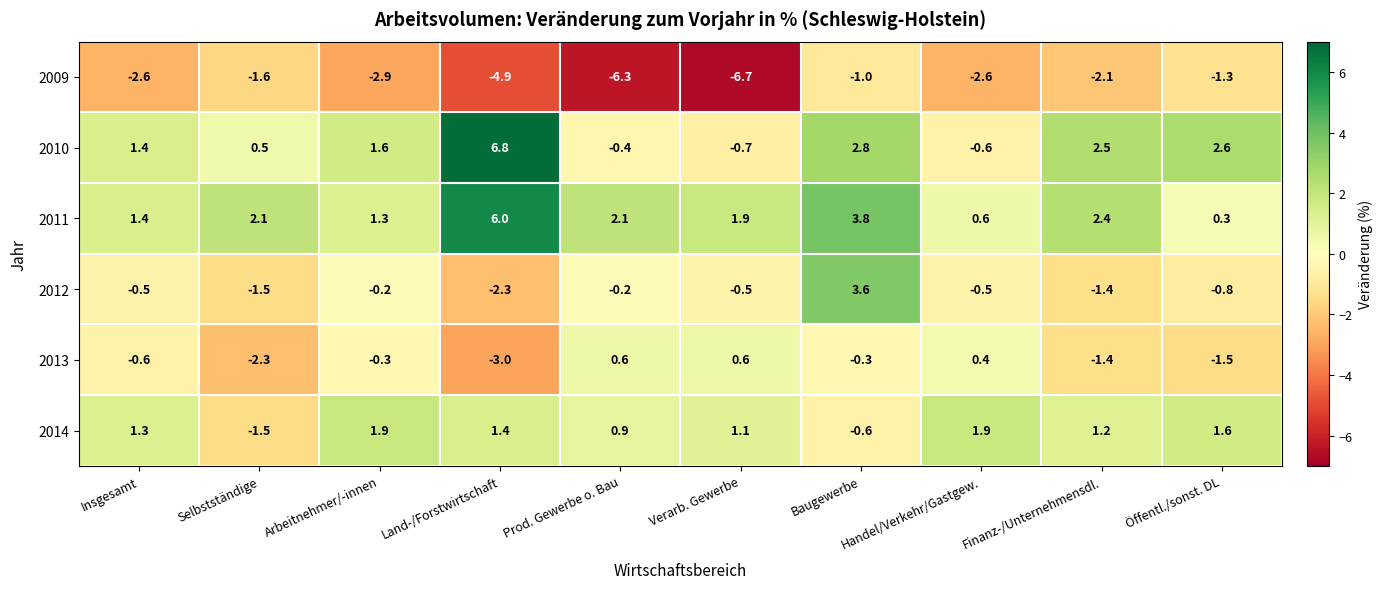

Which label corresponds to the largest value in the chart?

Land-/Forstwirtschaft